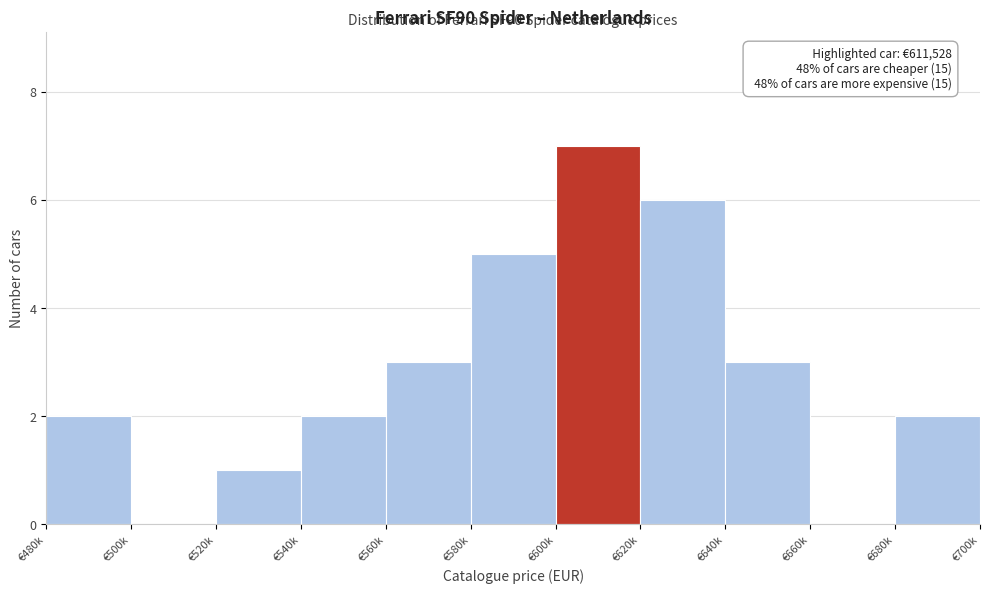

Reading left to right, what are all the values shown in this chart?

€480k=2	€500k=0	€520k=1	€540k=2	€560k=3	€580k=5	€600k=7	€620k=6	€640k=3	€660k=0	€680k=2